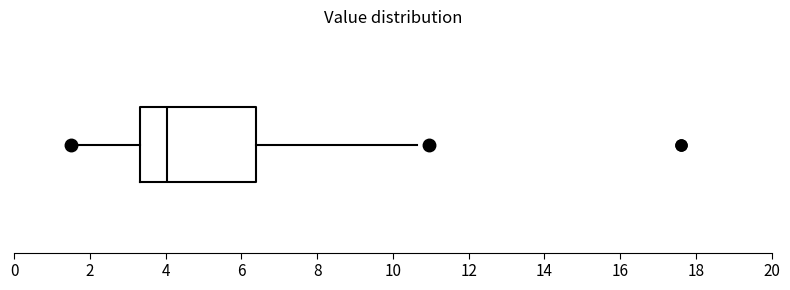

Transcribe this box plot: give where the median line is, the range the box spans, and where the two whiskers end, as read against the x-axis. The values are not printed on the chart, so give them approximately, as read against the axis.

median 4.0, box 3.4 to 6.4, whiskers 1.6 to 10.6